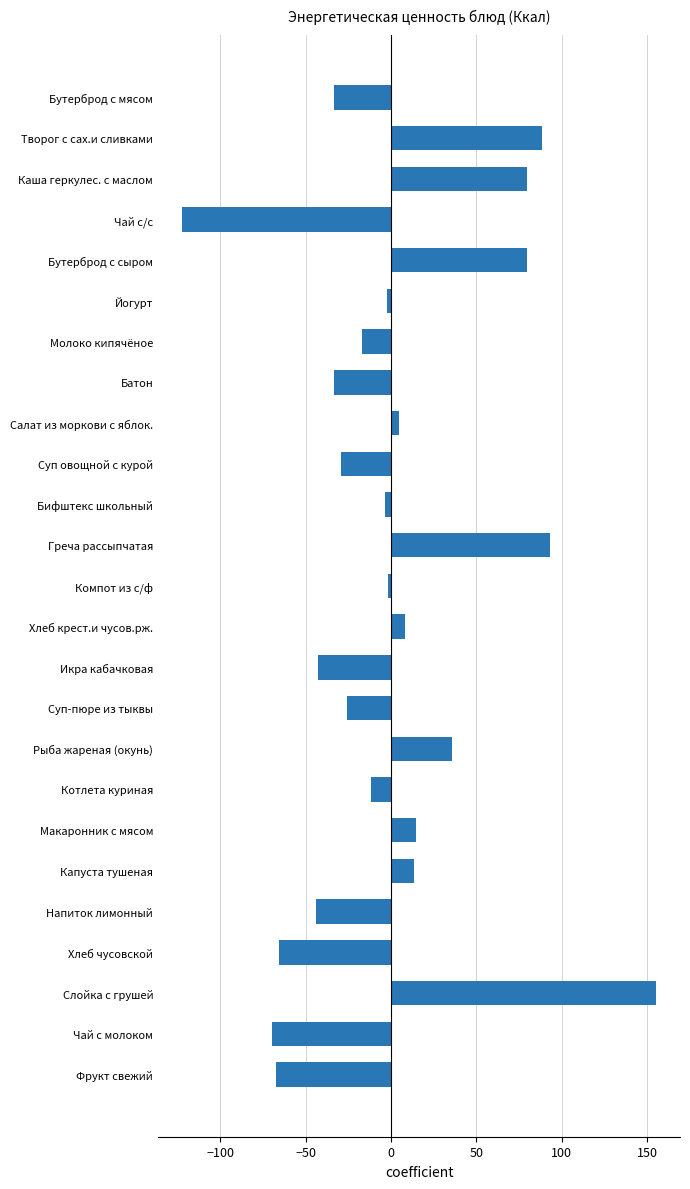

What is the label of the 5th bar from the top?

Бутерброд с сыром